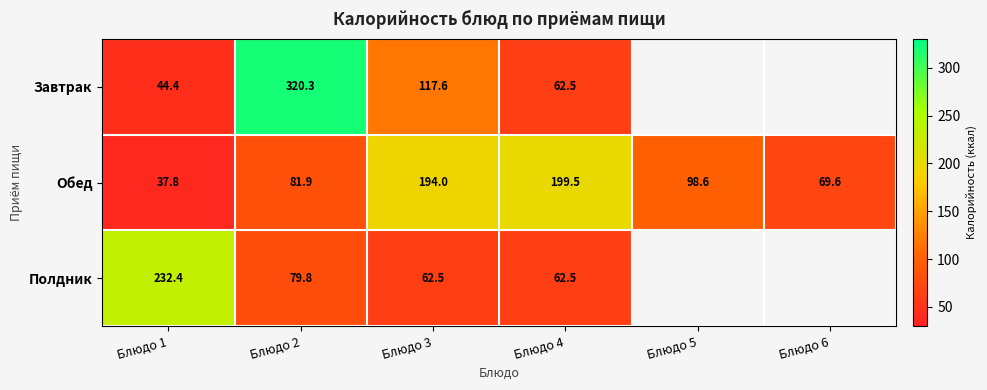

What is the highest value of the Обед series?

199.5